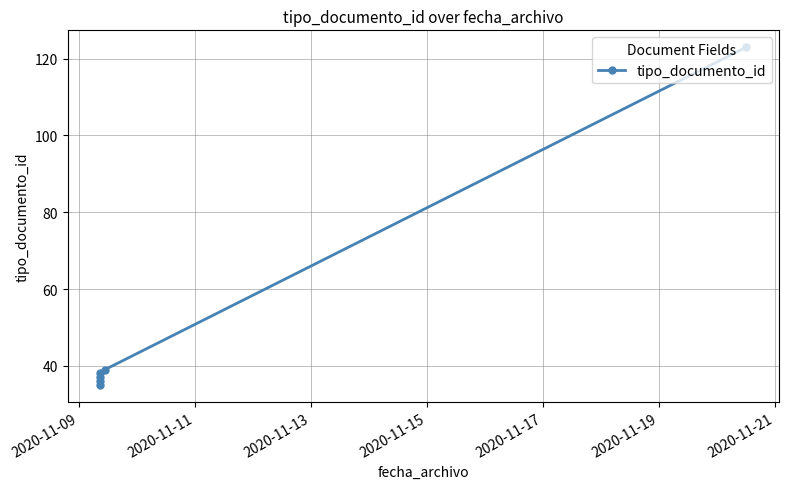

What is the ratio of the value at 2020-11-13 to the value at 2020-11-15?

1.0